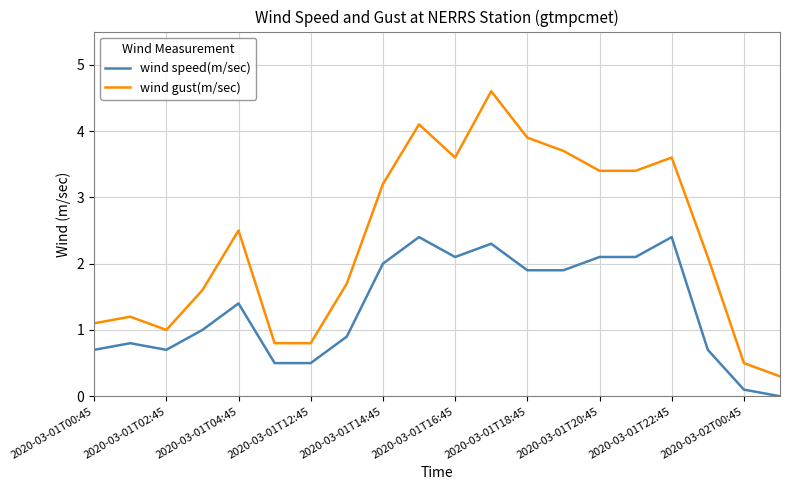

Which series has the largest total across all categories?

wind gust(m/sec)